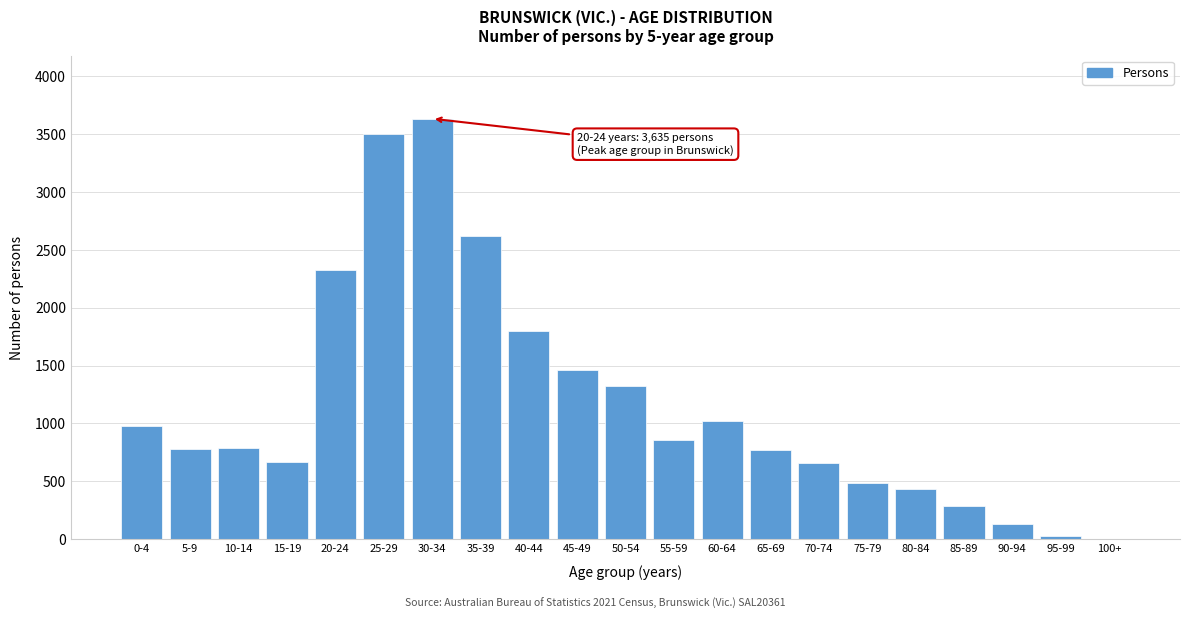

What is the sum of all values?

24567